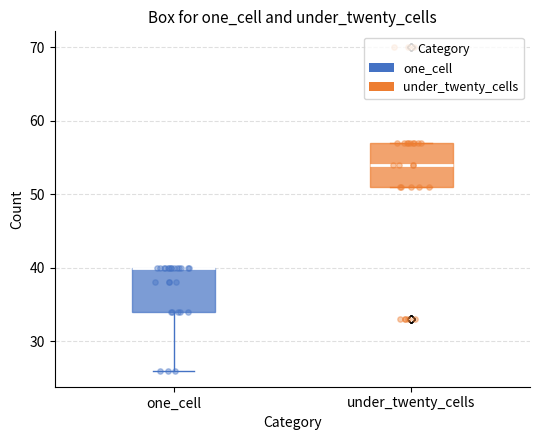

Reading left to right, read every box against the y-axis: the position of its median line, the range the box covers, and the ends of its whiskers. The values are not printed on the chart, so give them approximately, as read against the axis.

one_cell: median 40 (drawn on the box's upper edge), box 34 to 40, whiskers 26 to 40
under_twenty_cells: median 54, box 51 to 57, whiskers 51 to 57